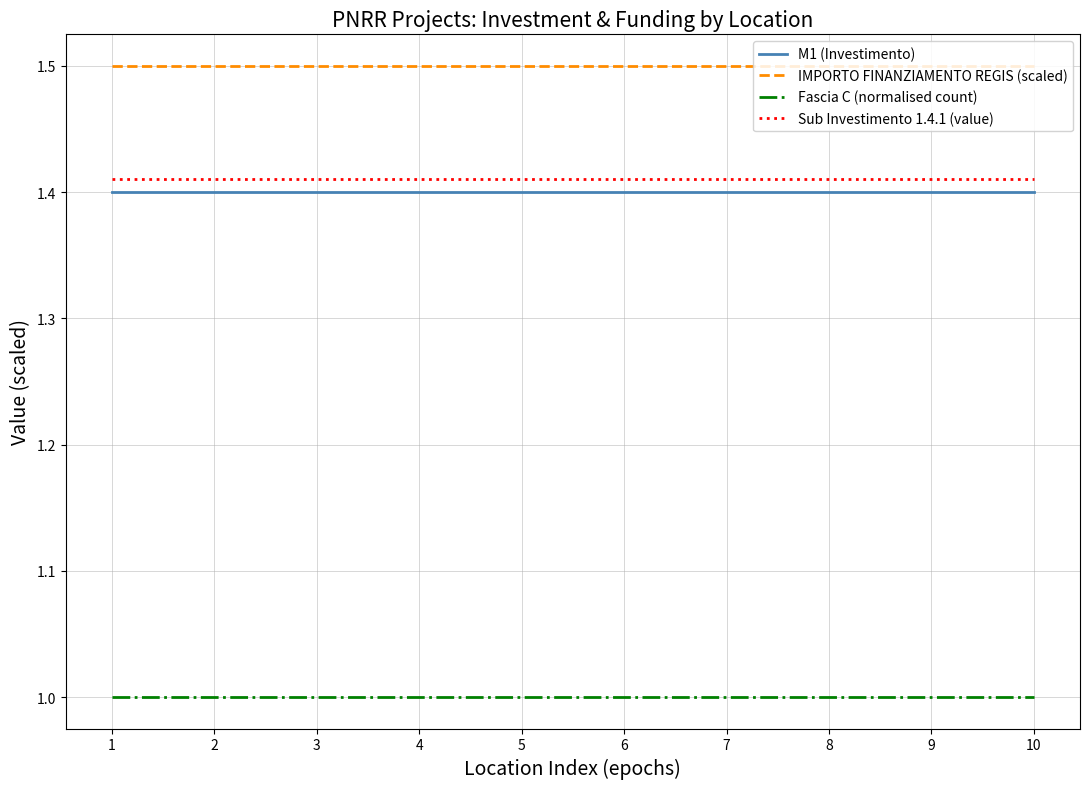

Is this an area chart (filled region under the line)?

No